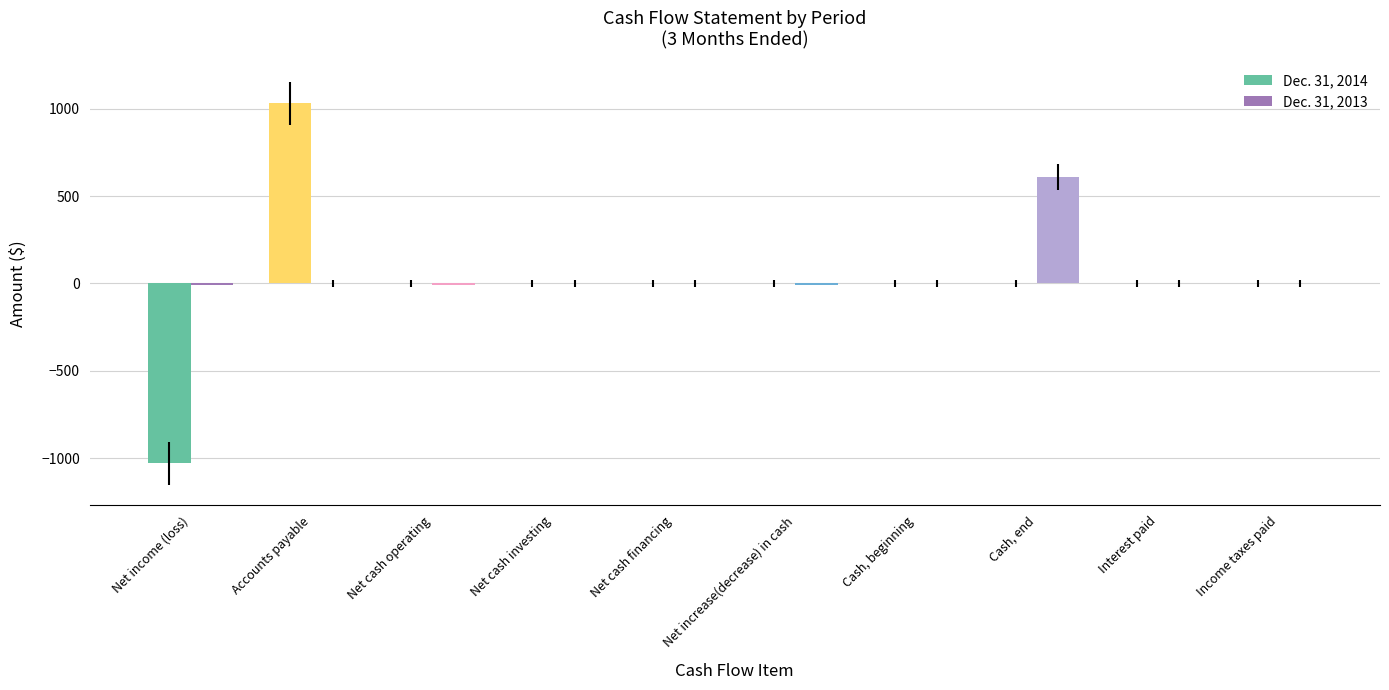

Are the bars horizontal?

No